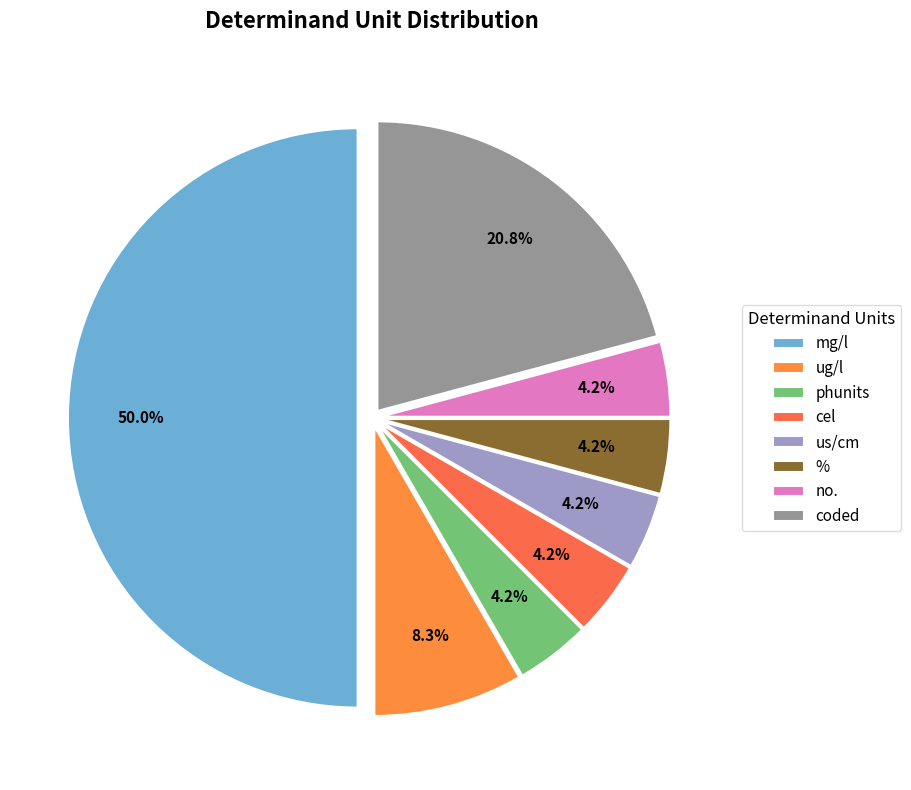

What is the ratio of the value at cel to the value at us/cm?

1.0